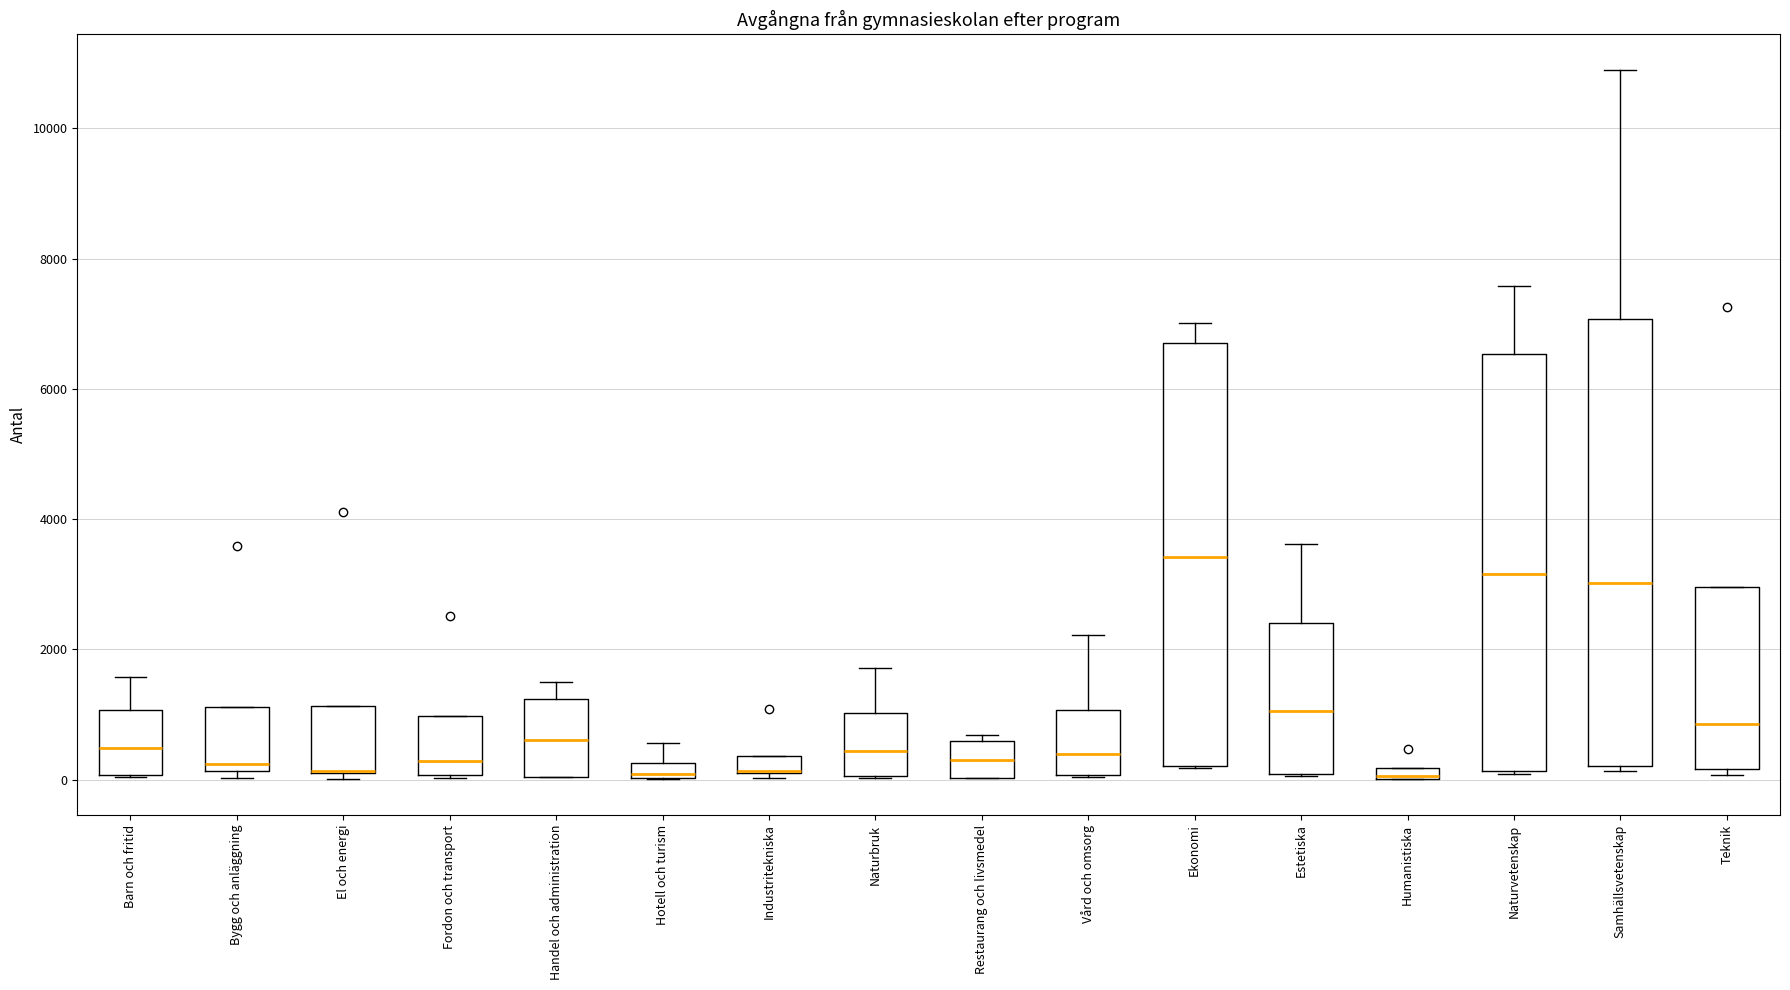

Comparing the boxes themselves (not the whiskers), which one is the tallest?

Samhällsvetenskap